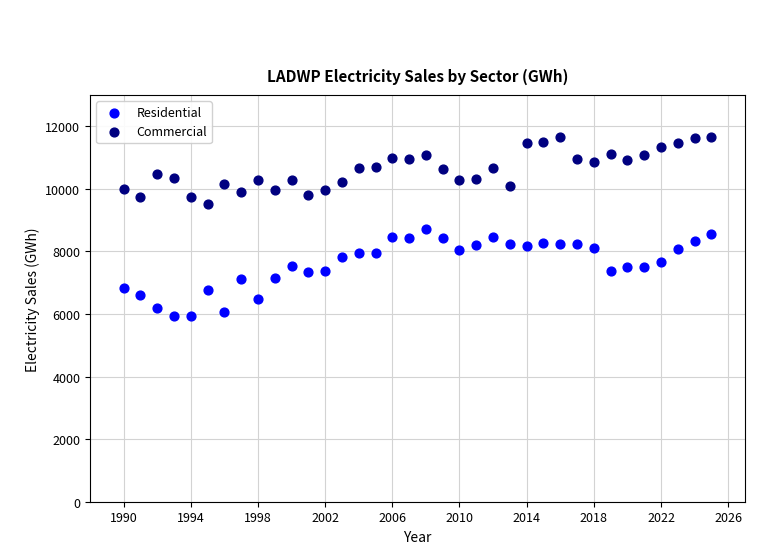

Which series has the widest spread of Y values?

Residential